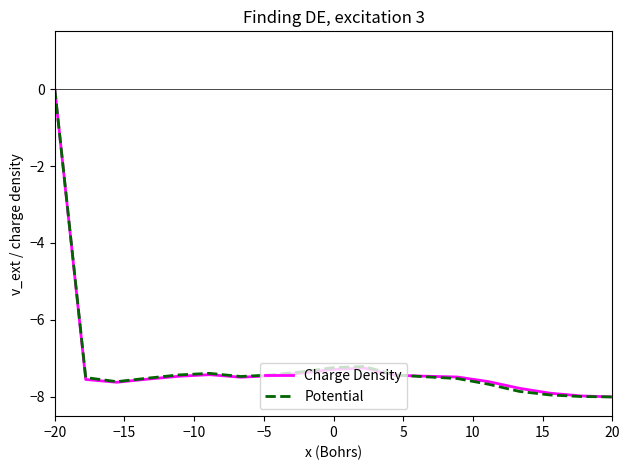

How many negative values does the Potential series have?

18